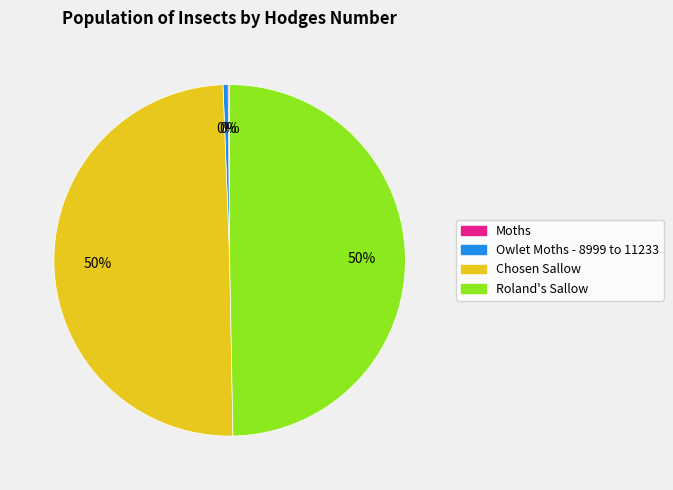

To the nearest percent, what is the difference between the largest and smallest slice percentages?

50%